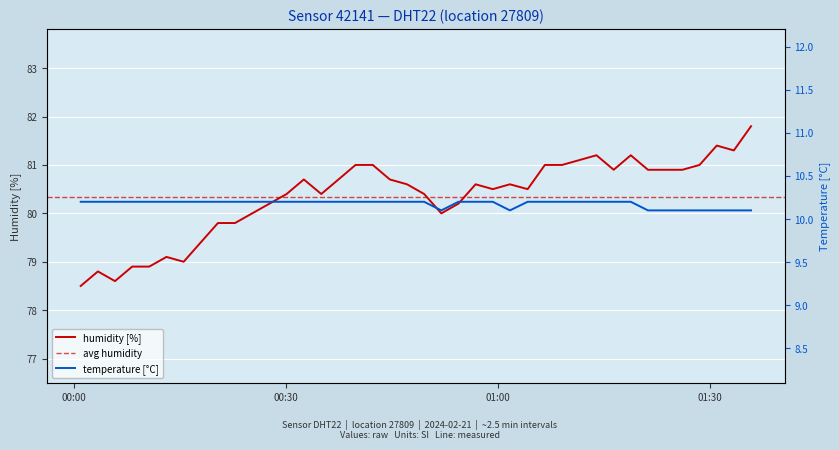

How many interior local valleys does the temperature series have?

2